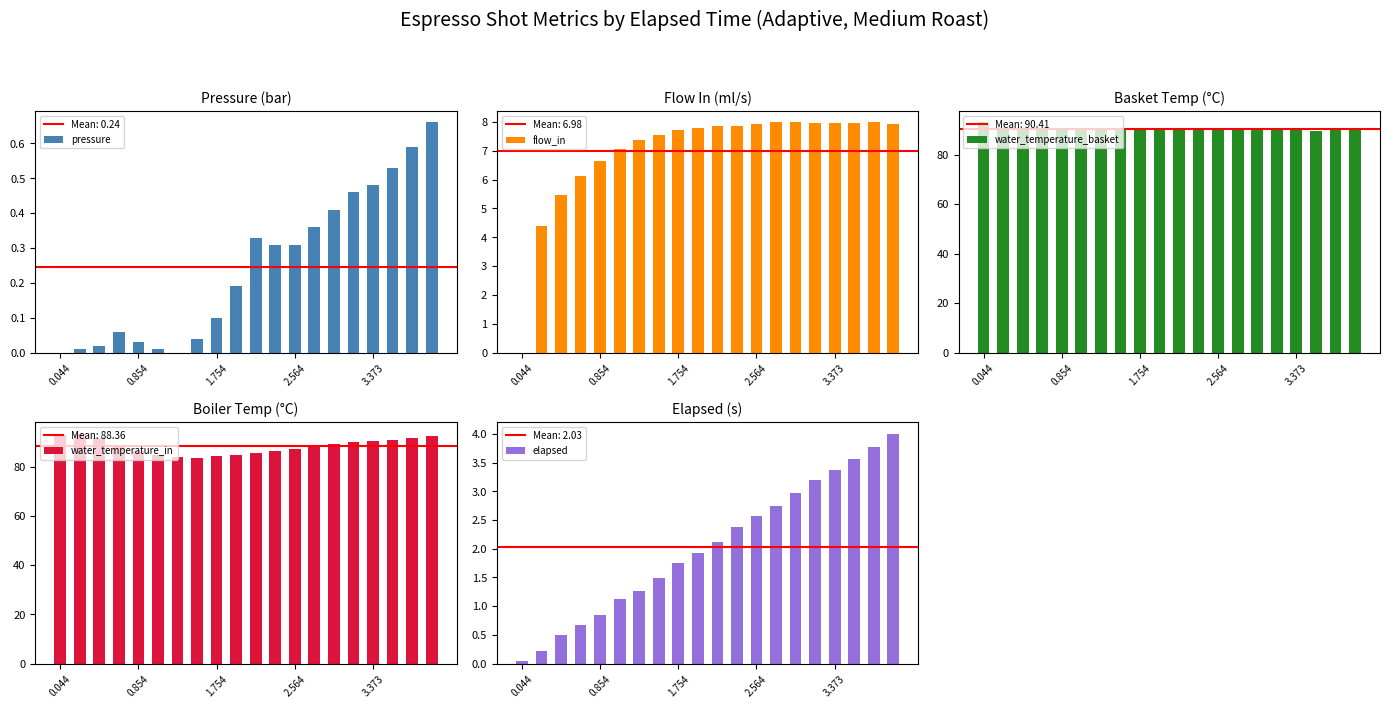

What is the highest value of the flow_in series?

8.0